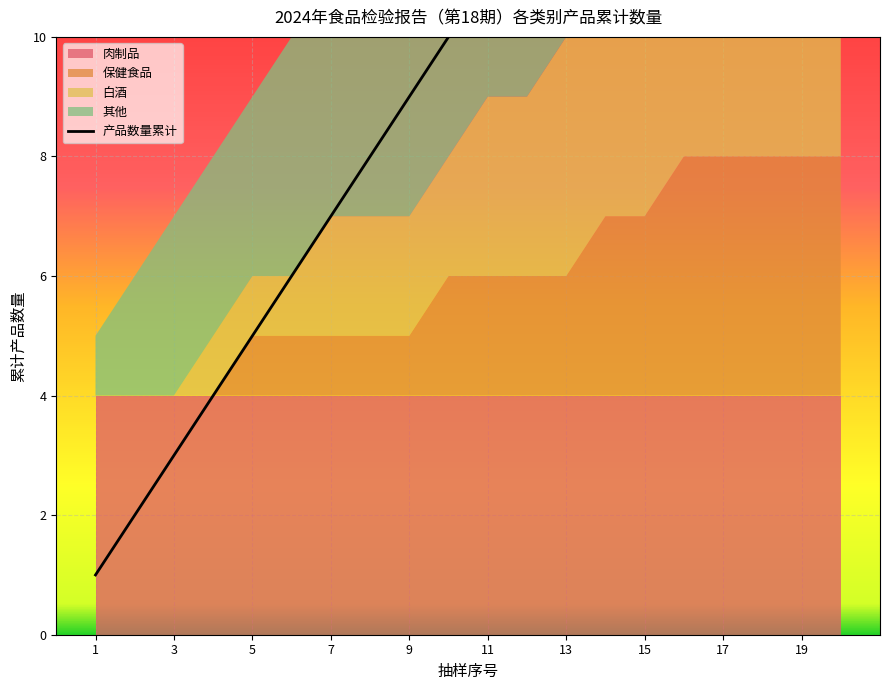

Between 19 and 1, which is larger?

19